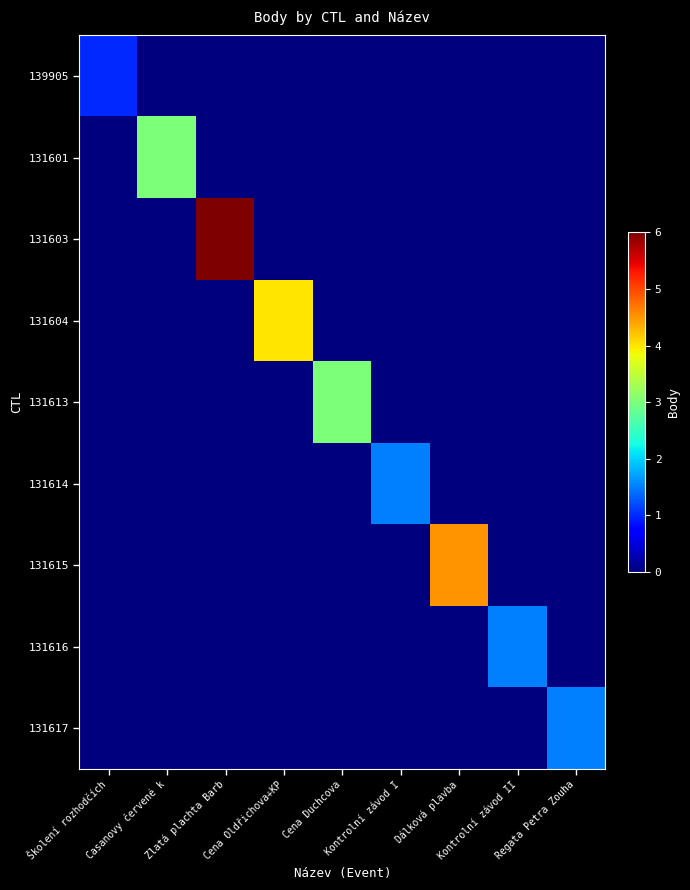

At how many categories does at least one series exceed 5?

1